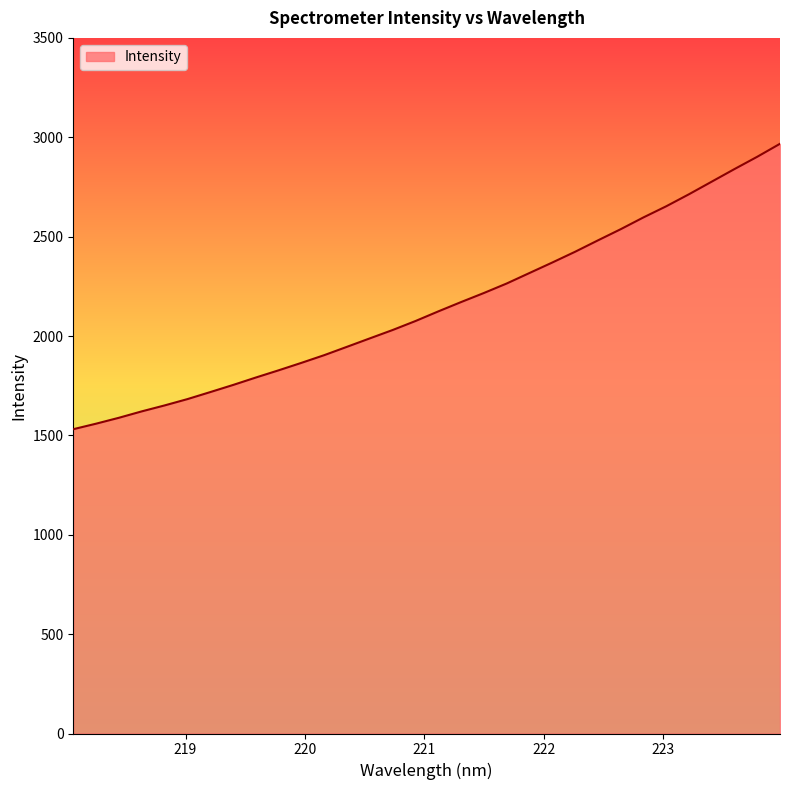

What is the maximum value shown in the chart?

2967.2